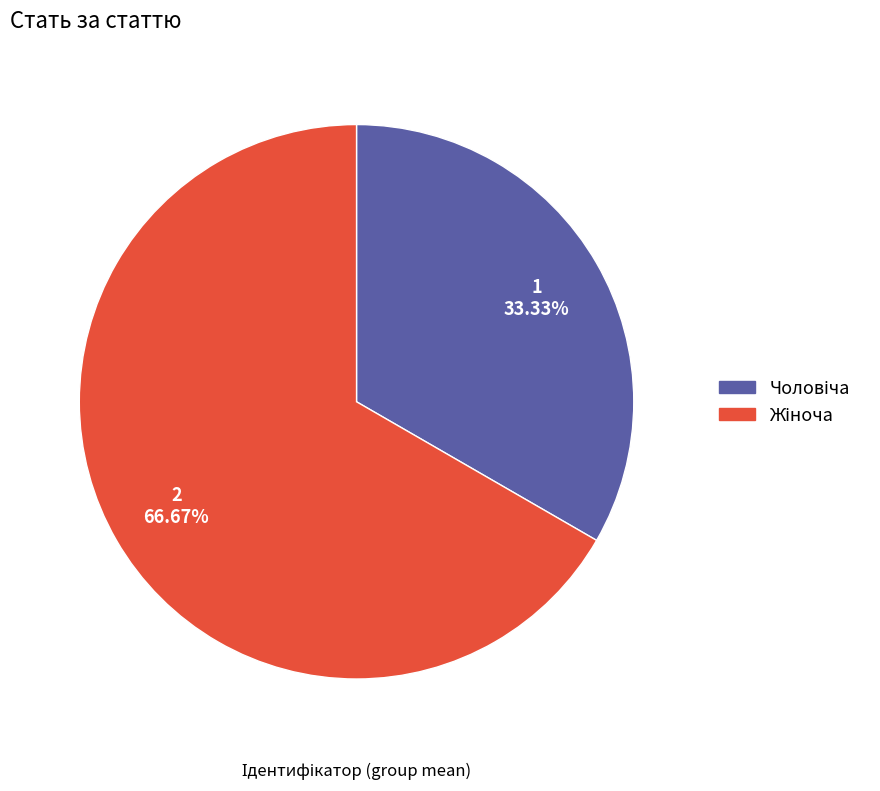

Does any single category account for the majority?

Yes